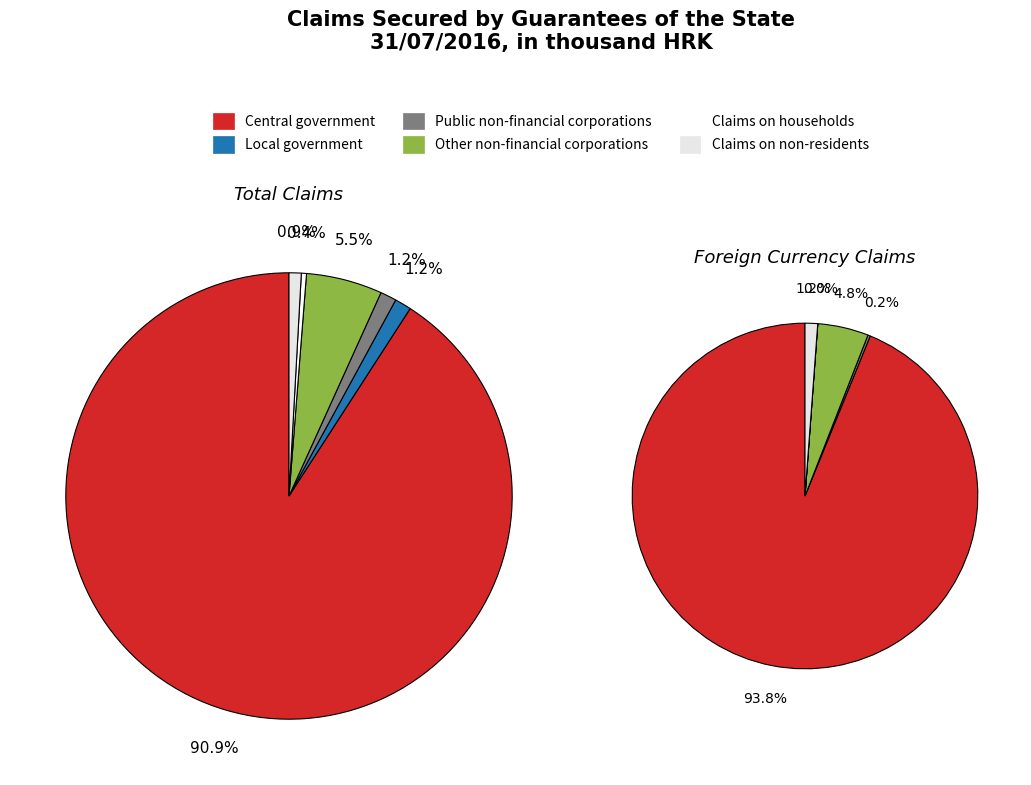

What is the change in value from Public non-financial corporations to Other non-financial corporations?

+968434